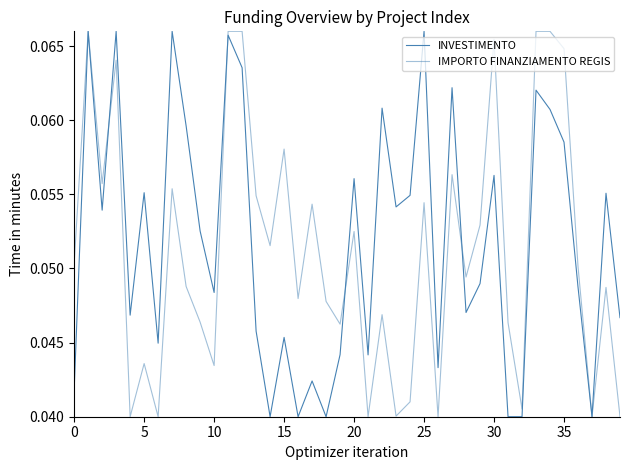

How many lines are shown in the chart?

2